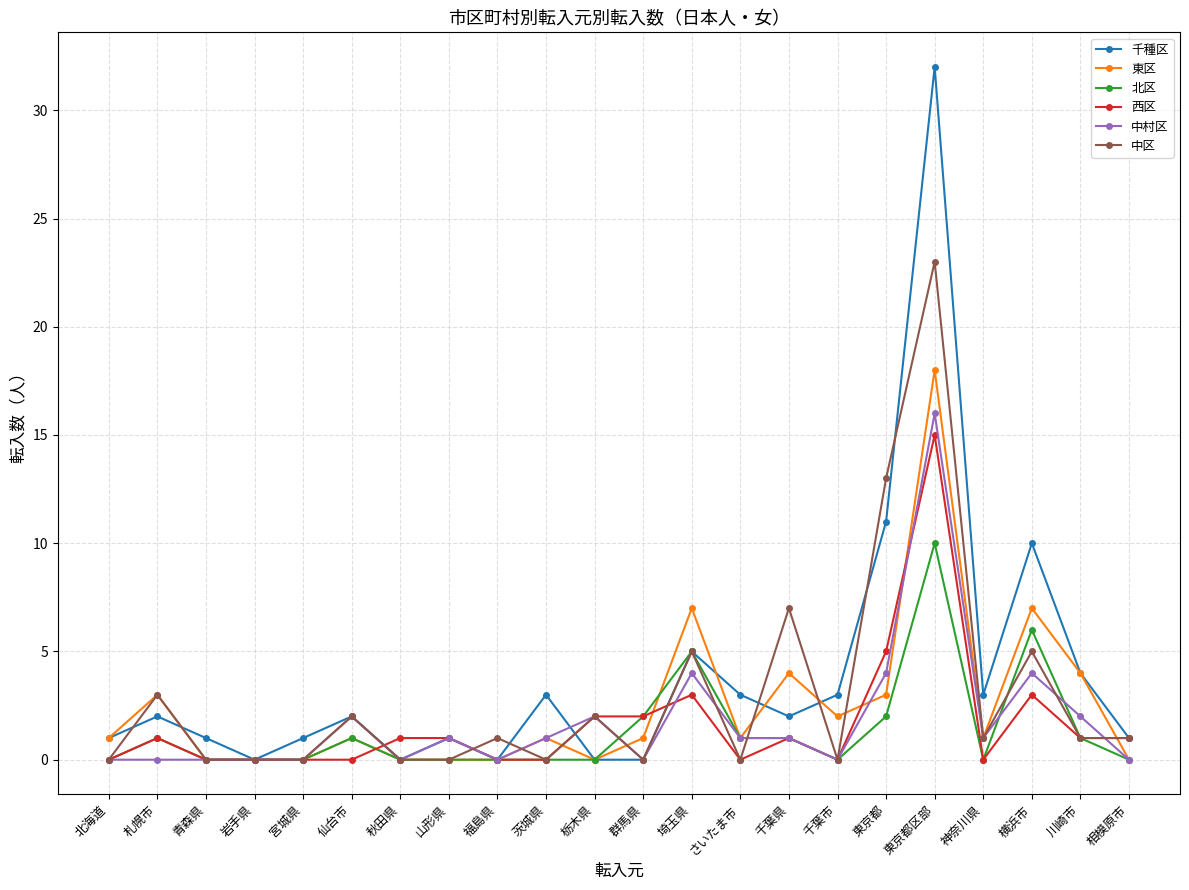

Where is the first local maximum for 西区?

札幌市